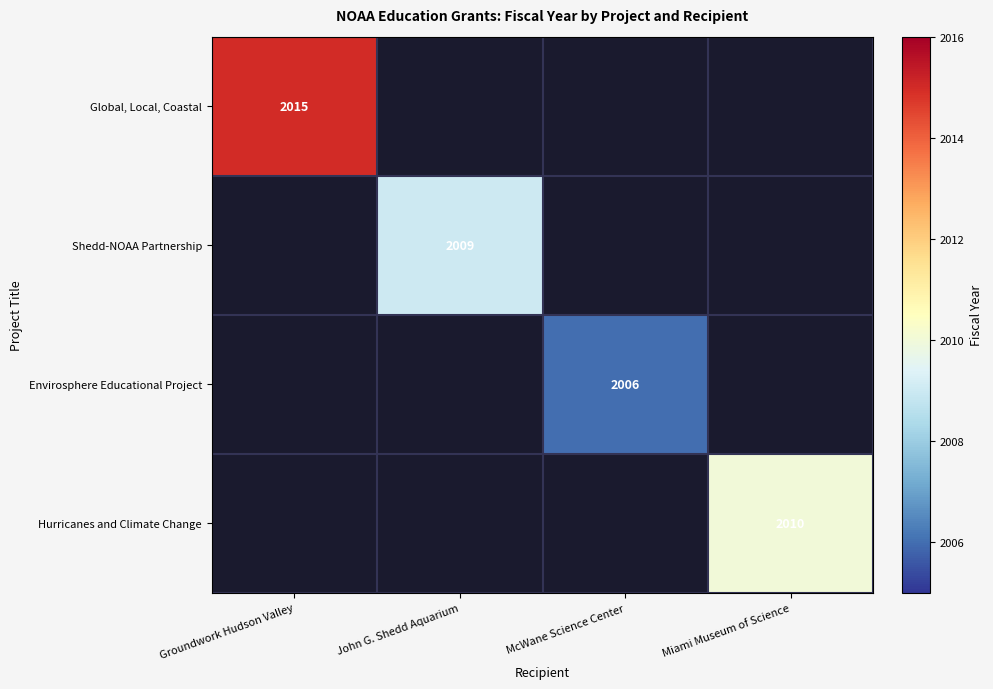

The Hurricanes and Climate Change series shows 2769 at Miami Museum of Science. True or false?

False